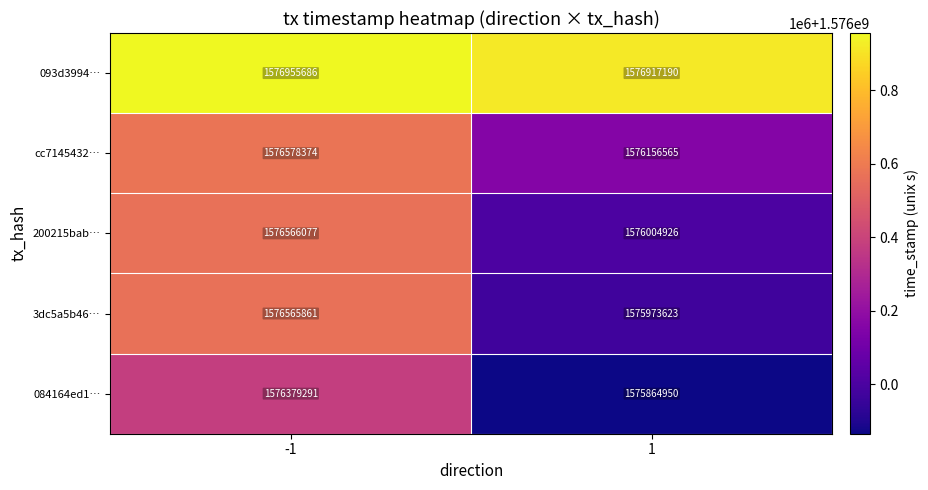

Reading left to right, list all the values displayed in this chart.

093d3994…: -1=1576955686	1=1576917190
cc7145432…: -1=1576578374	1=1576156565
200215bab…: -1=1576566077	1=1576004926
3dc5a5b46…: -1=1576565861	1=1575973623
084164ed1…: -1=1576379291	1=1575864950